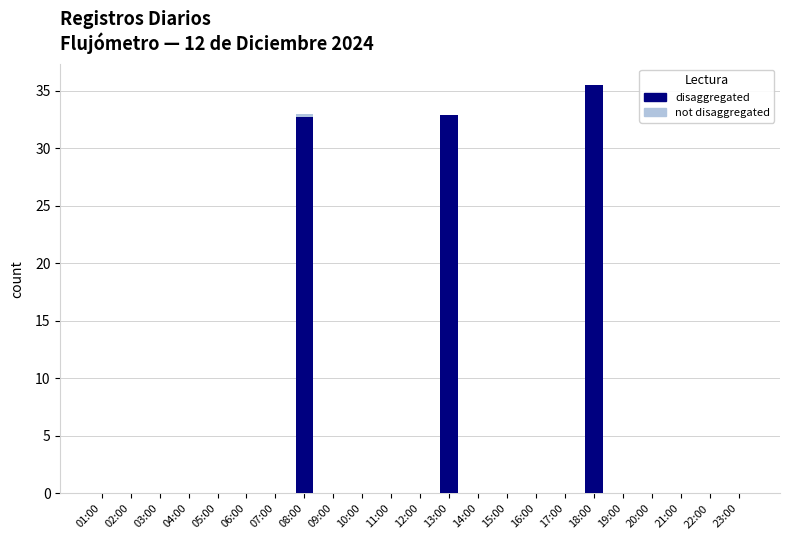

What are all the series names shown in the legend?

not disaggregated, disaggregated